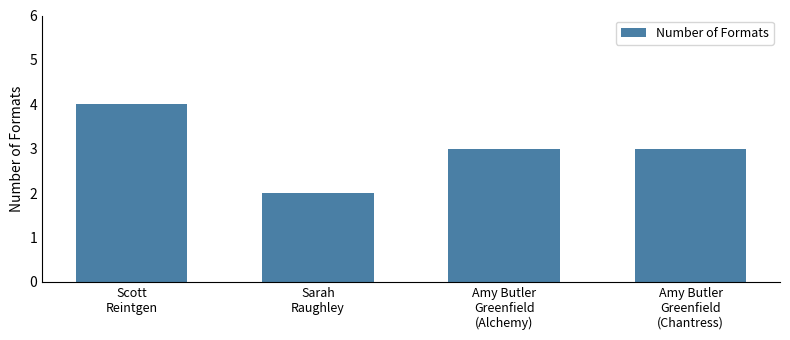

The chart shows a value of 4 at Scott
Reintgen. True or false?

True